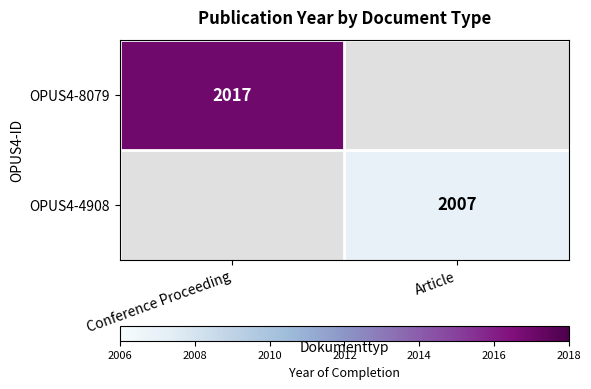

Is it true that OPUS4-8079 equals 2017 at Conference Proceeding?

True